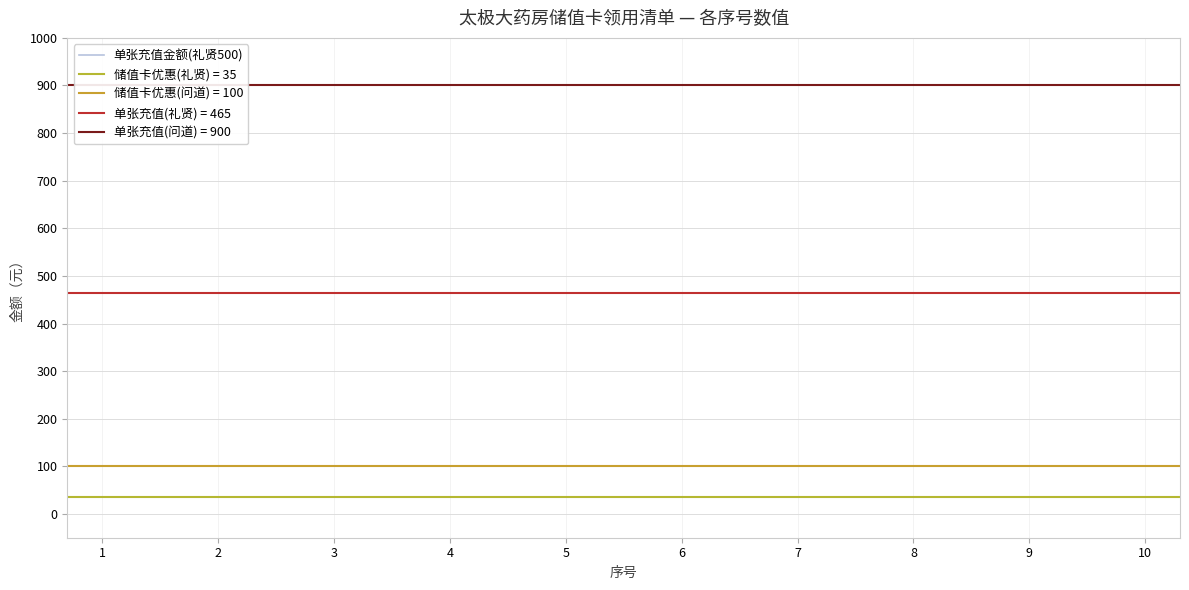

Which series changed the most between 1 and 4?

单张充值金额(礼贤500)